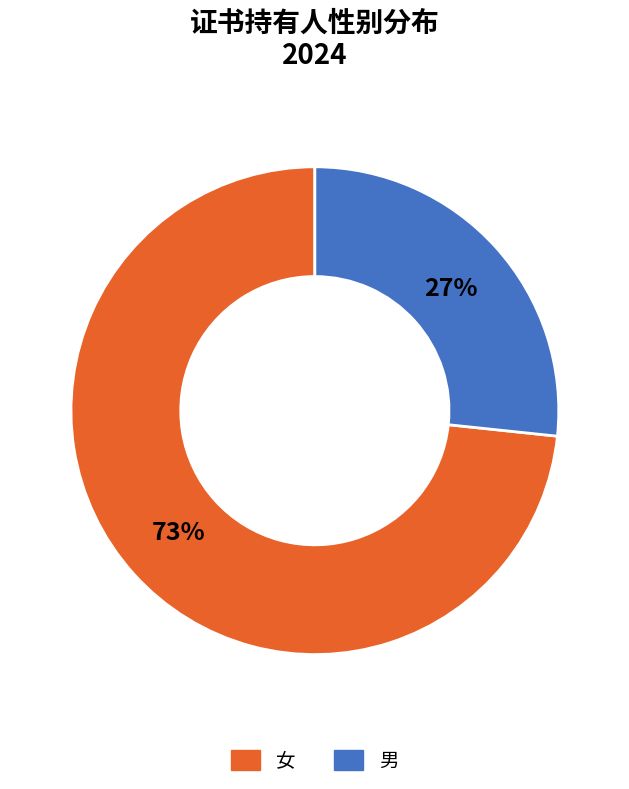

To the nearest percent, what percentage of the pie is 男?

27%